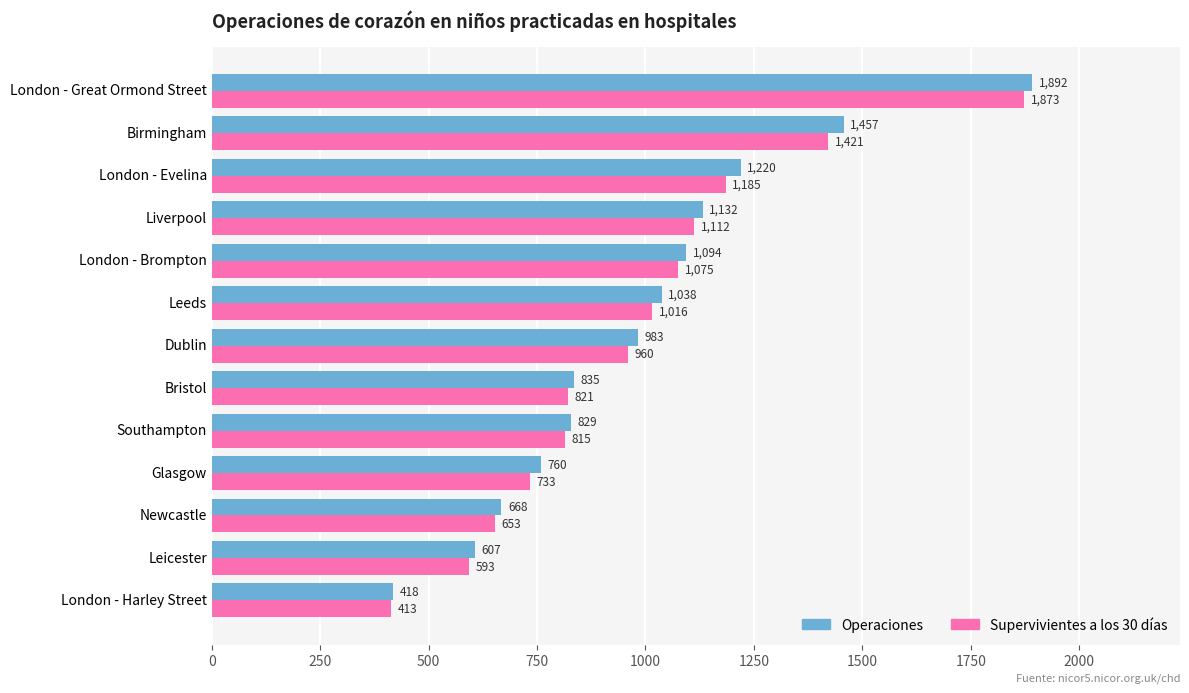

The Supervivientes a los 30 días series shows 565 at Leeds. True or false?

False